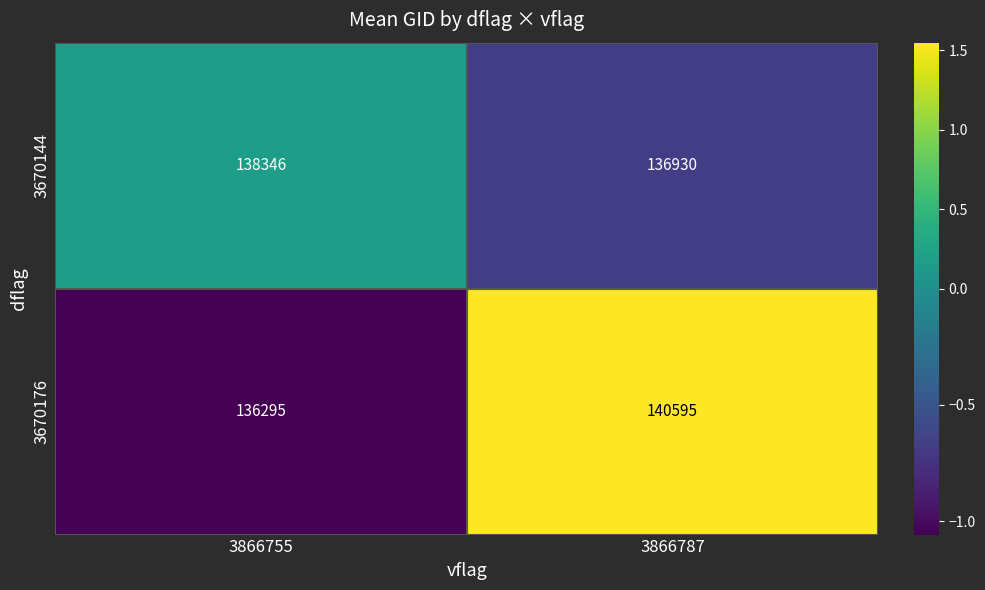

Which series has the largest total across all categories?

3670176